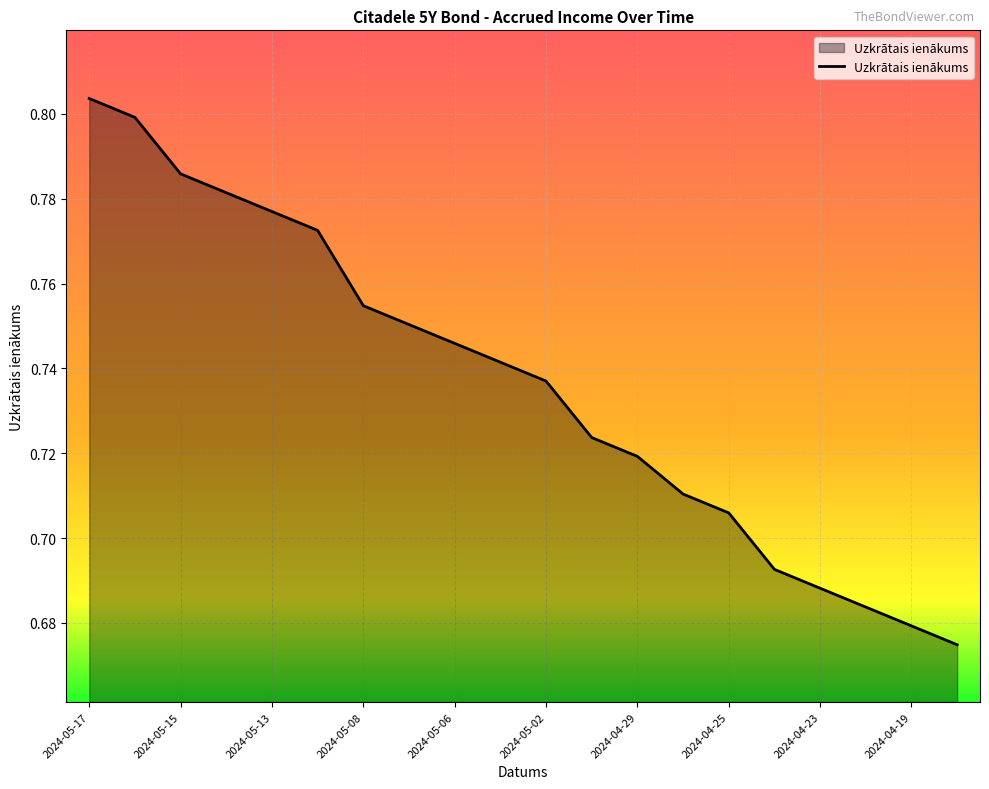

How many lines are shown in the chart?

1